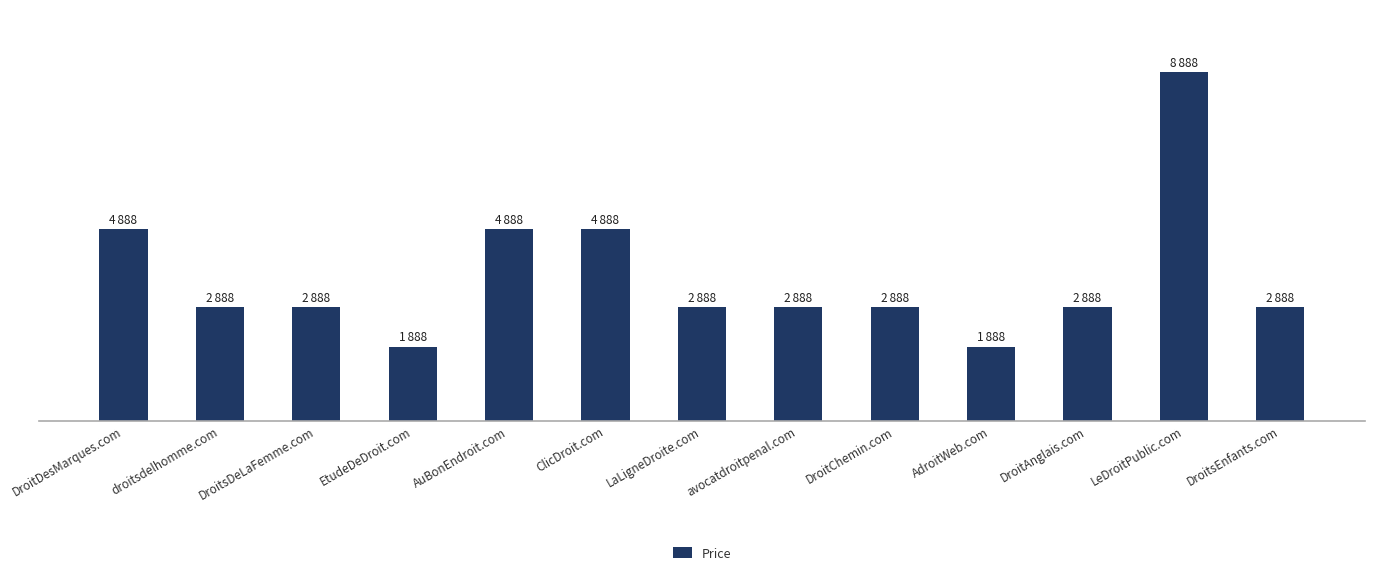

Rank the categories by value from lowest to highest.

EtudeDeDroit.com, AdroitWeb.com, droitsdelhomme.com, DroitsDeLaFemme.com, LaLigneDroite.com, avocatdroitpenal.com, DroitChemin.com, DroitAnglais.com, DroitsEnfants.com, DroitDesMarques.com, AuBonEndroit.com, ClicDroit.com, LeDroitPublic.com